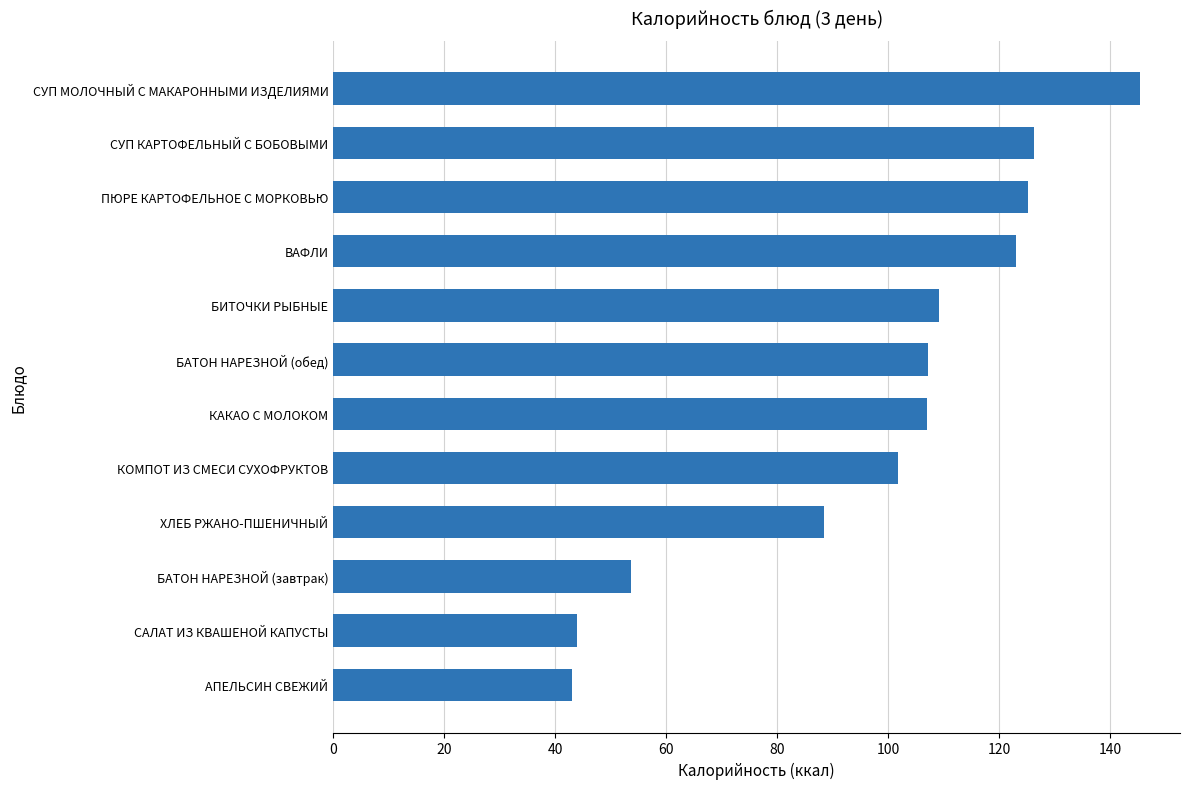

Is it true that the value at БАТОН НАРЕЗНОЙ (завтрак) is 32.3?

False